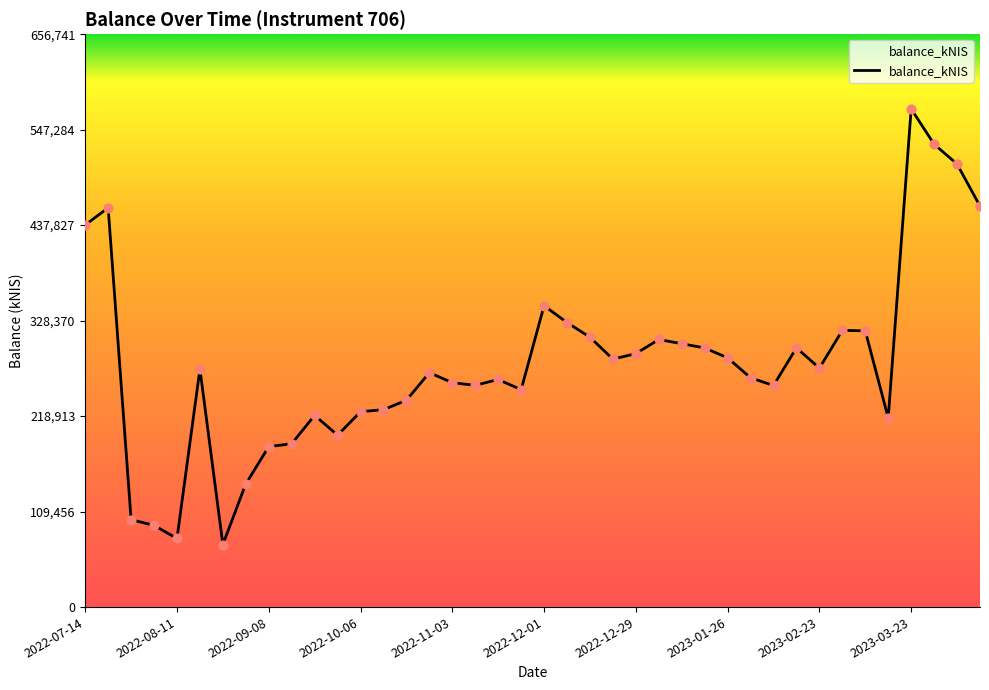

What is the difference between the maximum and minimum values?

499355.7